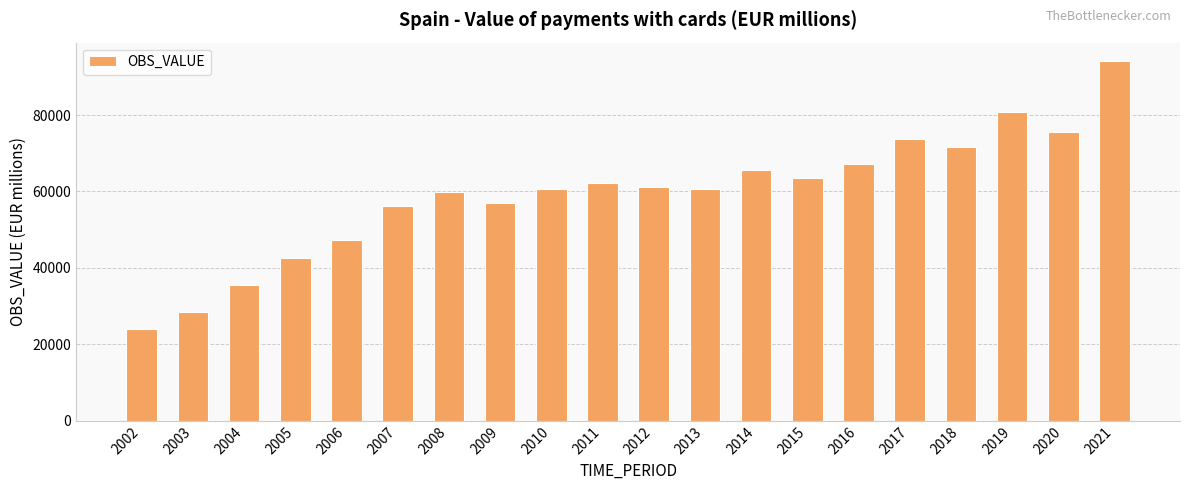

Which label corresponds to the largest value in the chart?

2021